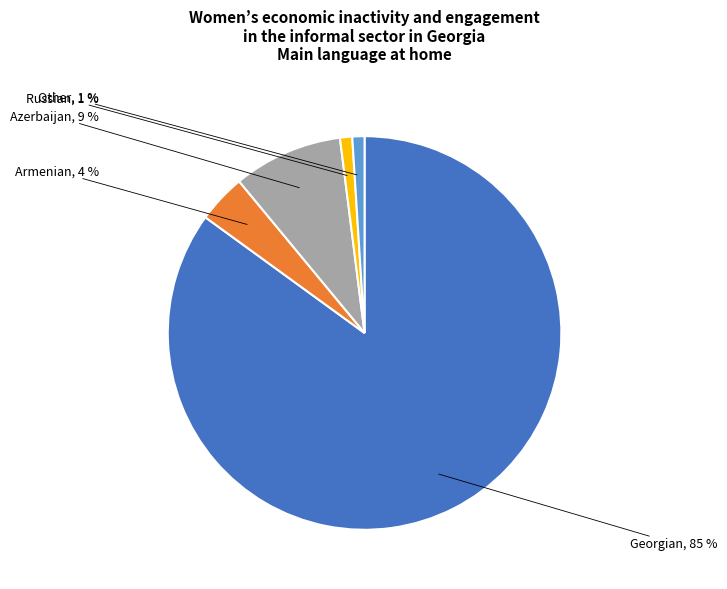

To the nearest percent, what is the average slice percentage?

20%